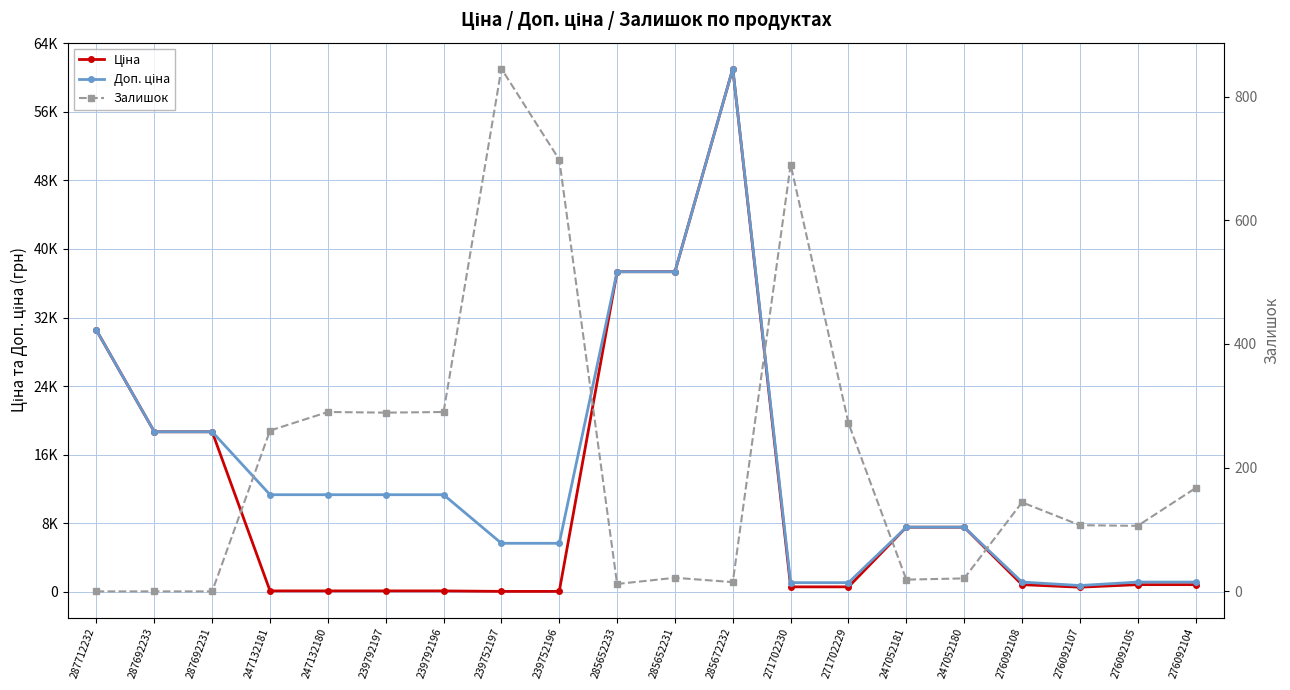

Is it true that Доп. ціна equals 5667.0 at 239752196?

True